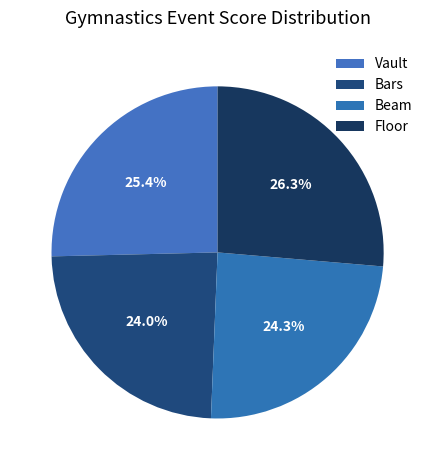

Rank the categories by value from lowest to highest.

Bars, Beam, Vault, Floor